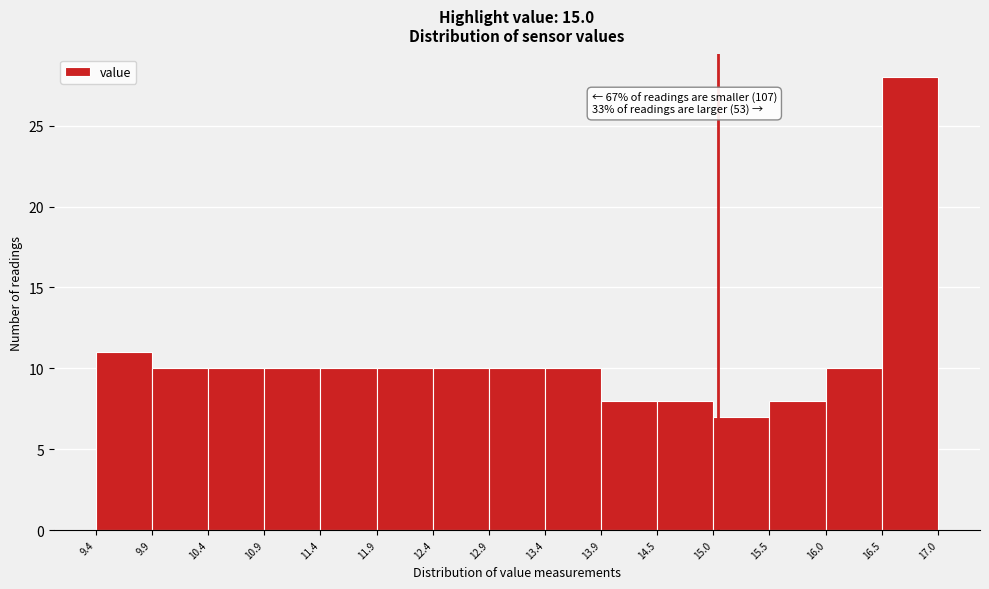

Over which range of the x-axis is the bar tallest?

16.5 to 17.0